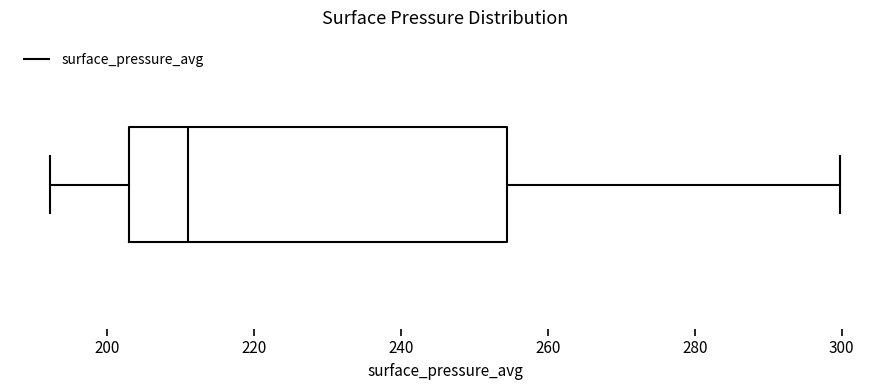

Transcribe this box plot: give where the median line is, the range the box spans, and where the two whiskers end, as read against the x-axis. The values are not printed on the chart, so give them approximately, as read against the axis.

median 212, box 202 to 254, whiskers 192 to 300